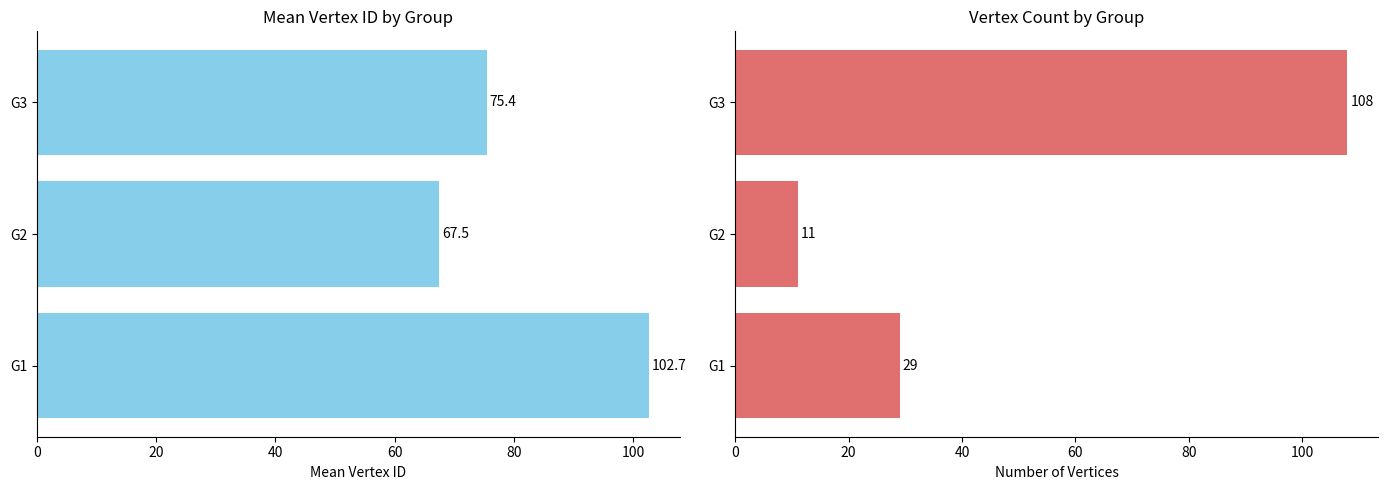

Between G2 and G3, which series saw the biggest shift?

Vertex Count